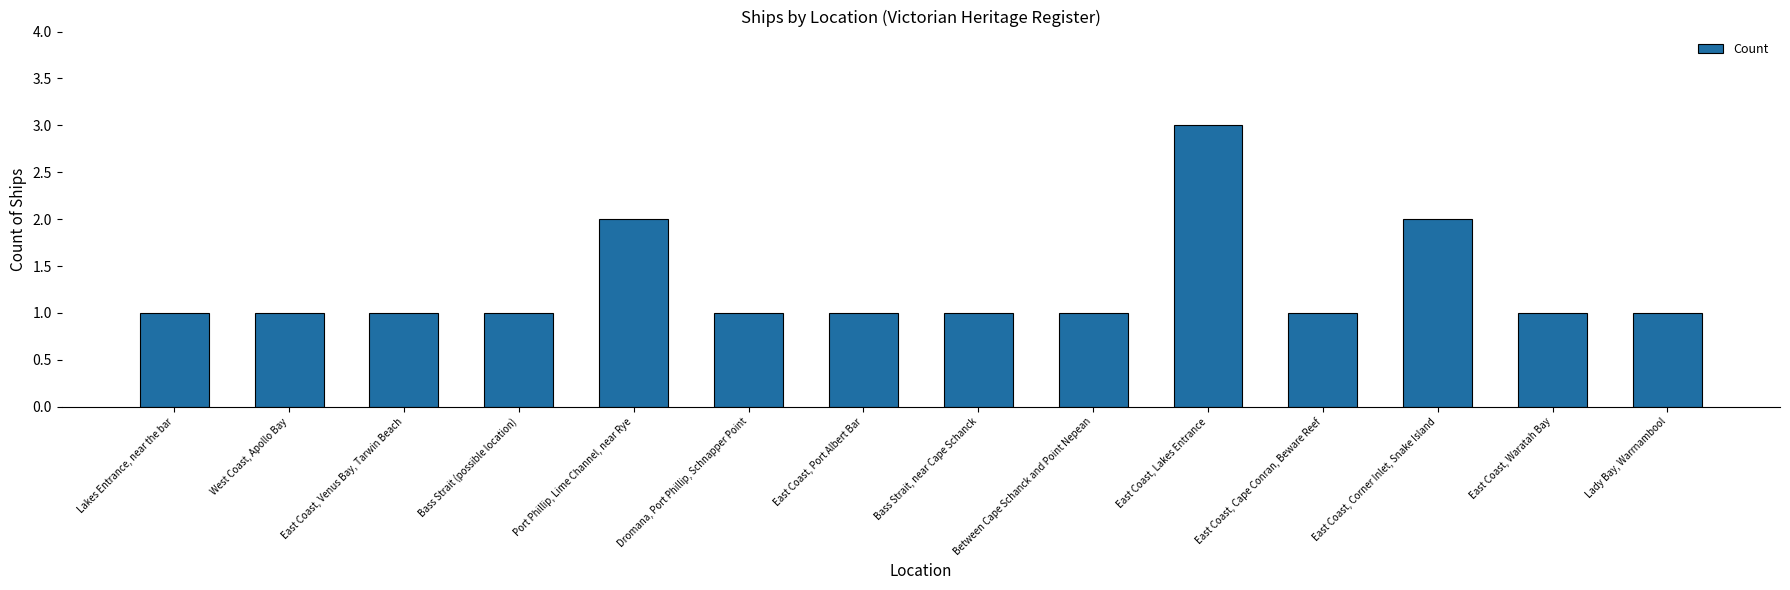

How many distinct data groups are displayed?

1